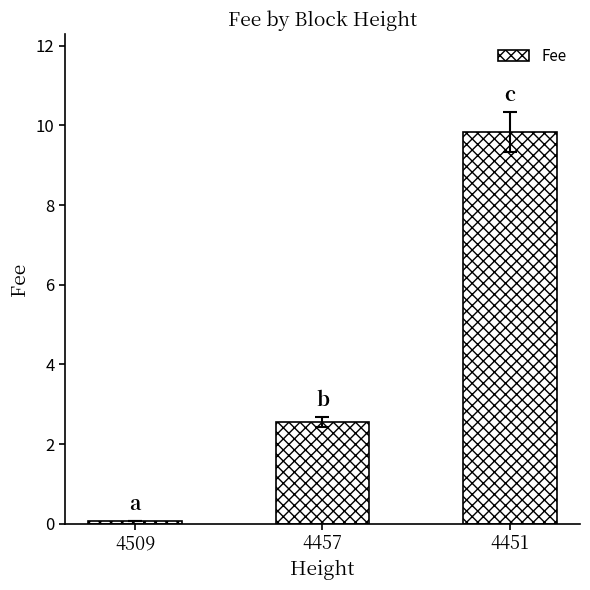

Reading right to left, what are all the values shown in this chart?

4451=9.8	4457=2.6	4509=0.1